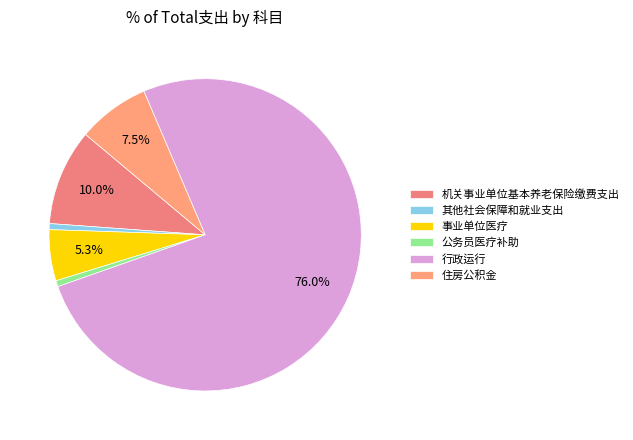

Which category has the biggest portion of the pie?

行政运行